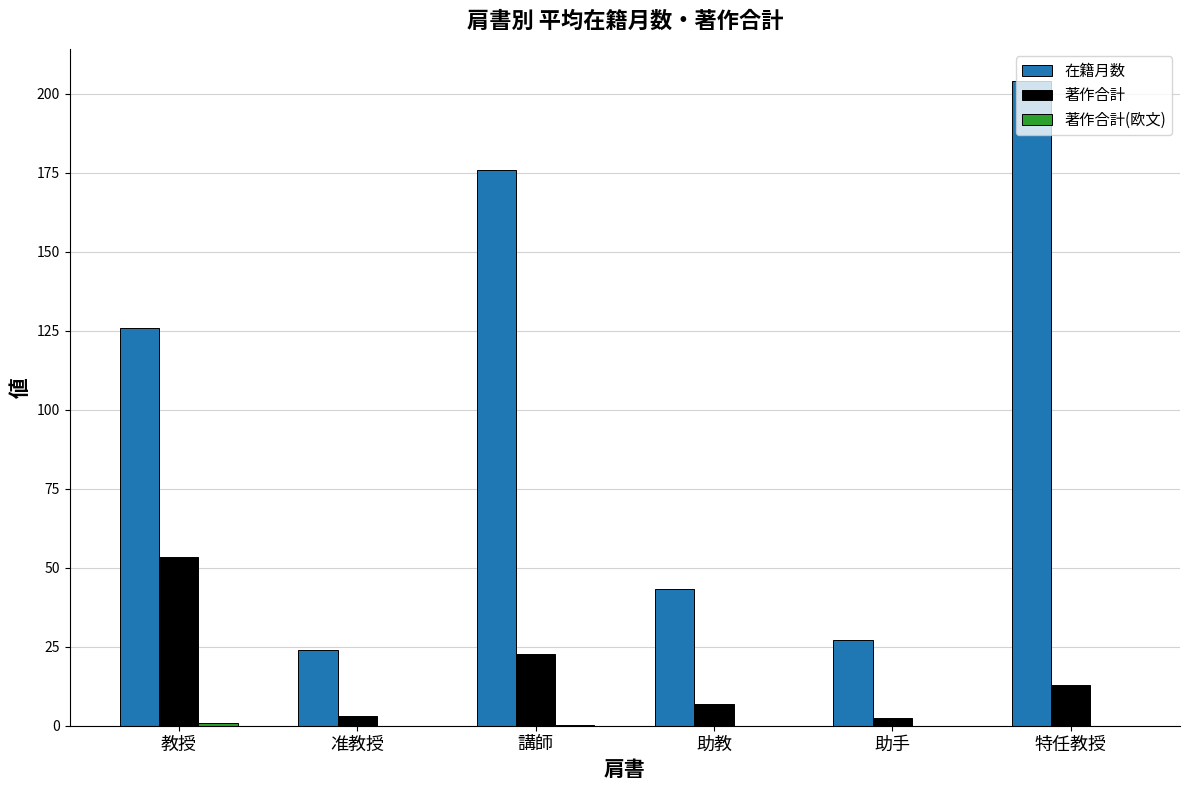

What is the greatest value displayed?

204.0